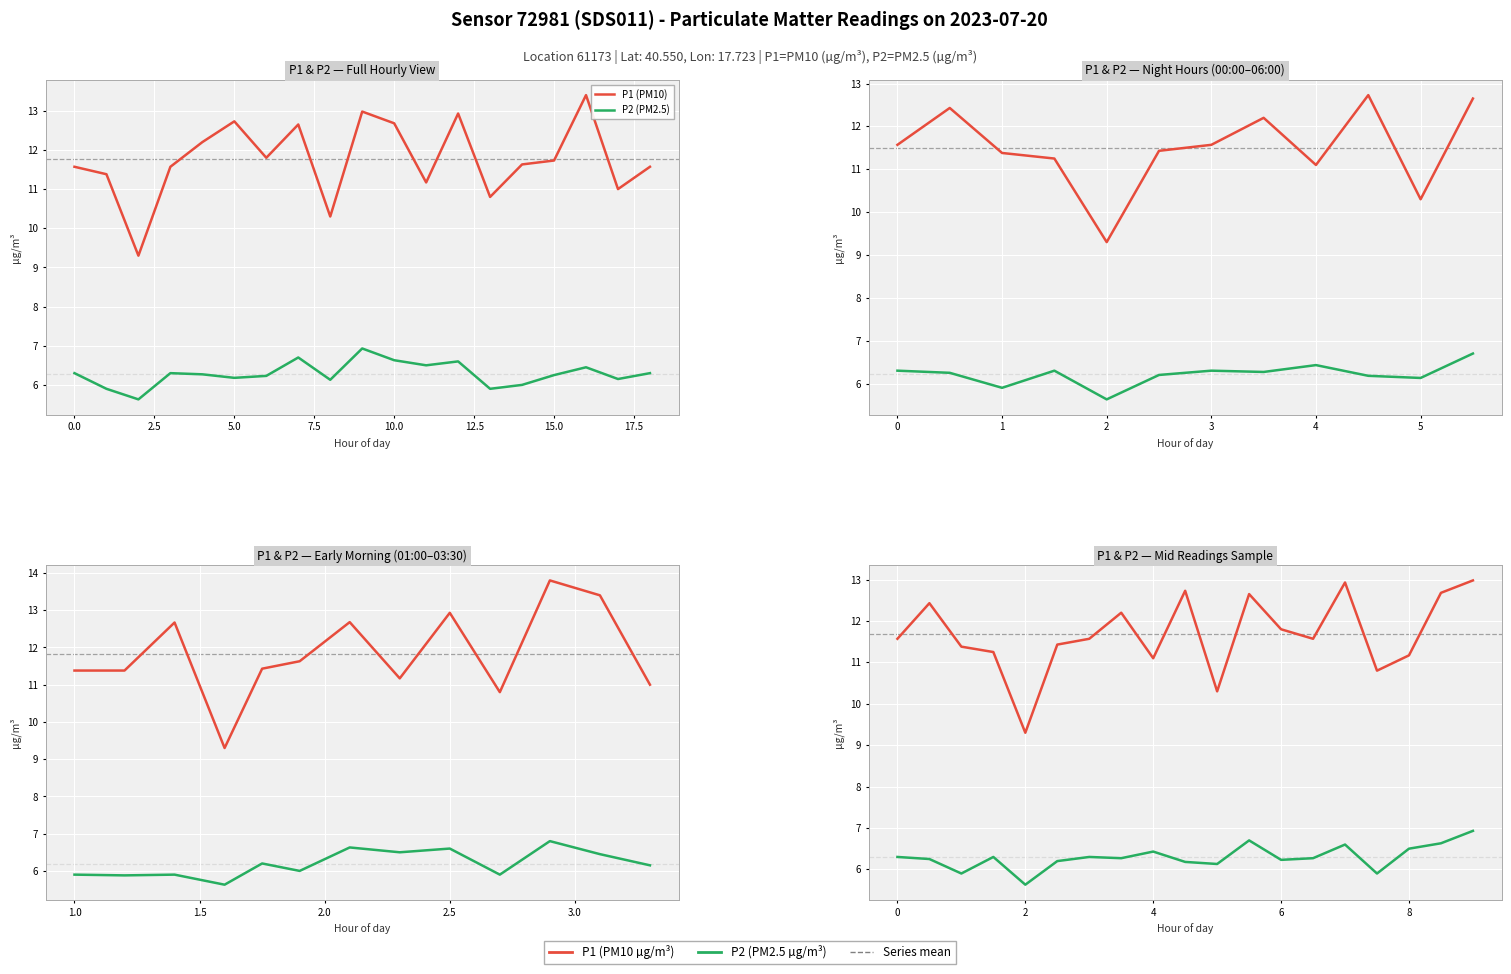

The value of P2 (PM2.5) at 0 is 10.8. True or false?

False